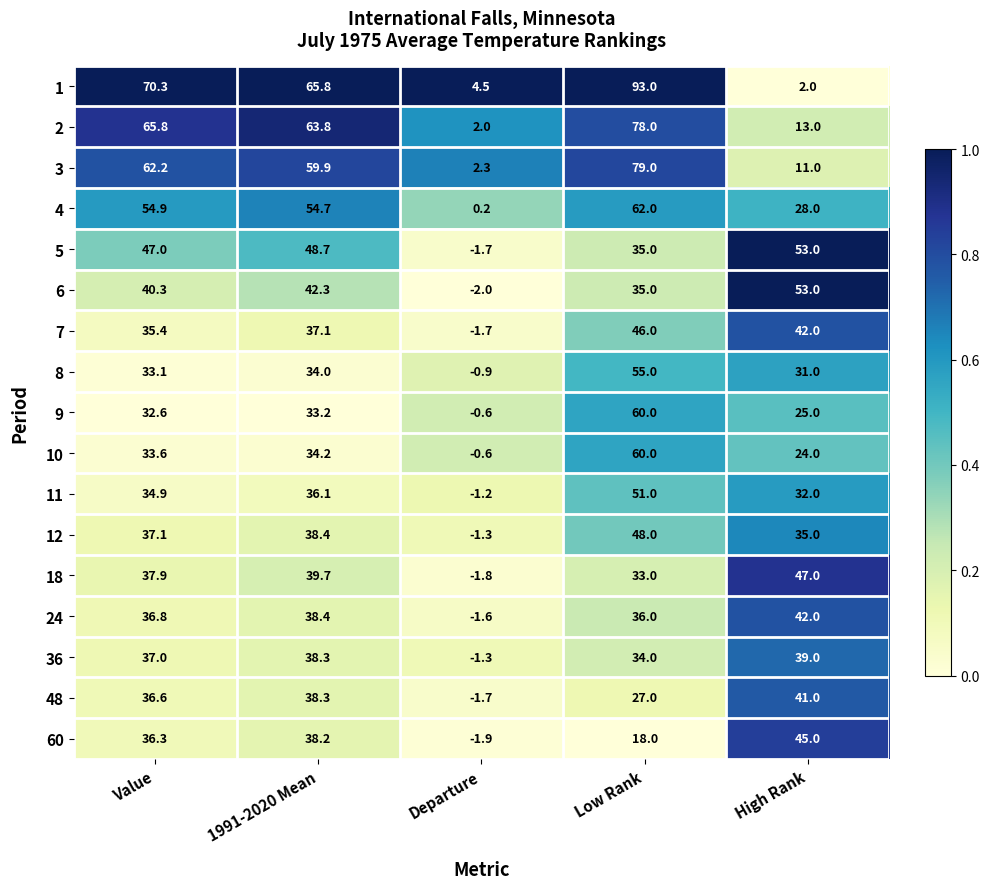

What is the maximum value for 1?

93.0